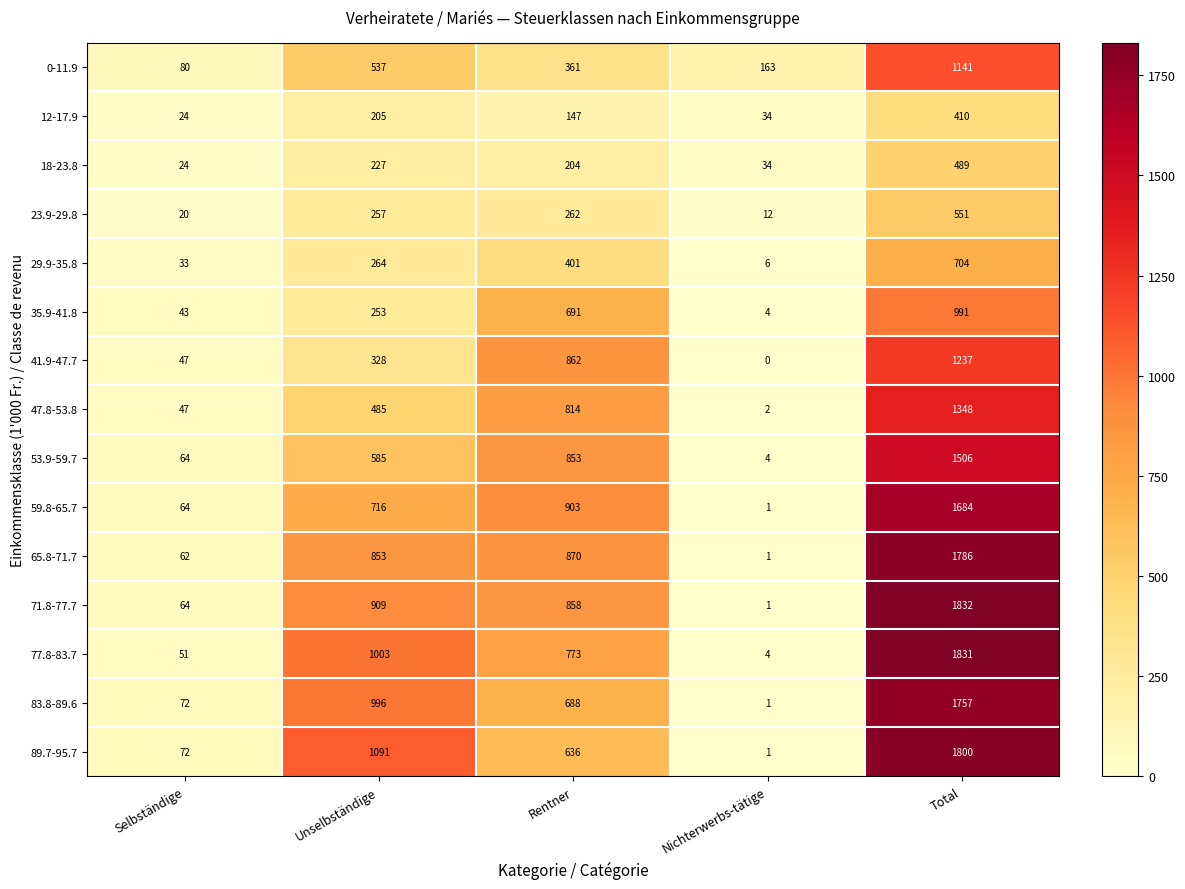

What is the maximum value shown in the chart?

1832